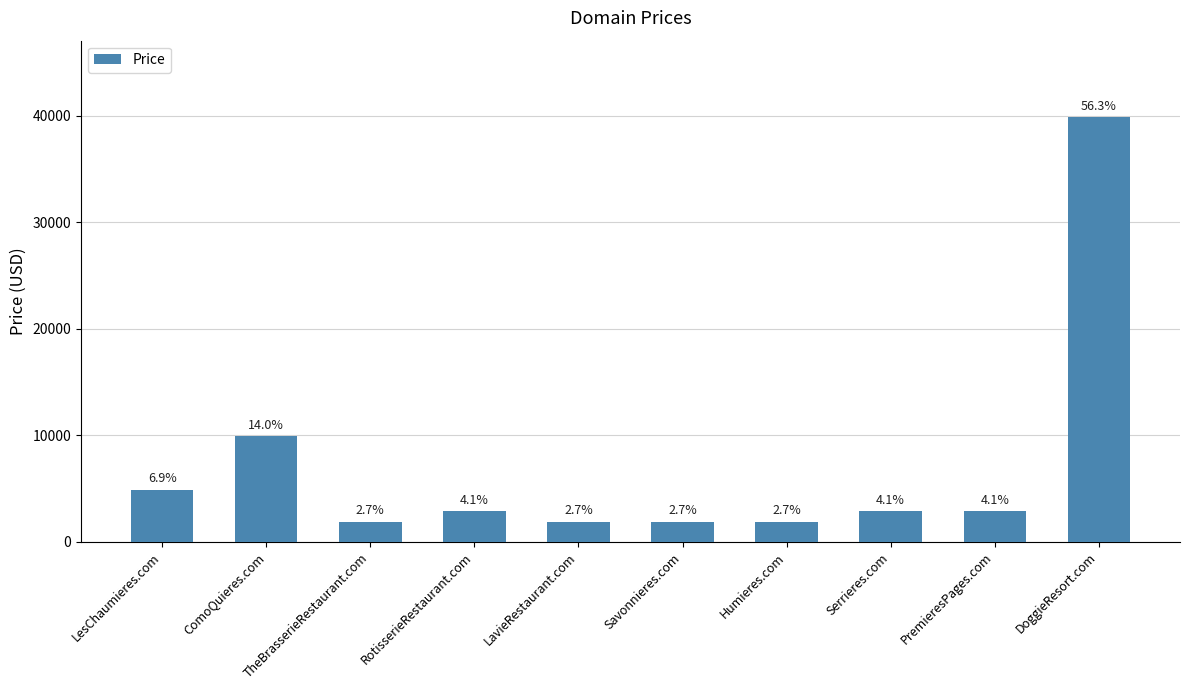

What position from the left is Savonnieres.com?

6